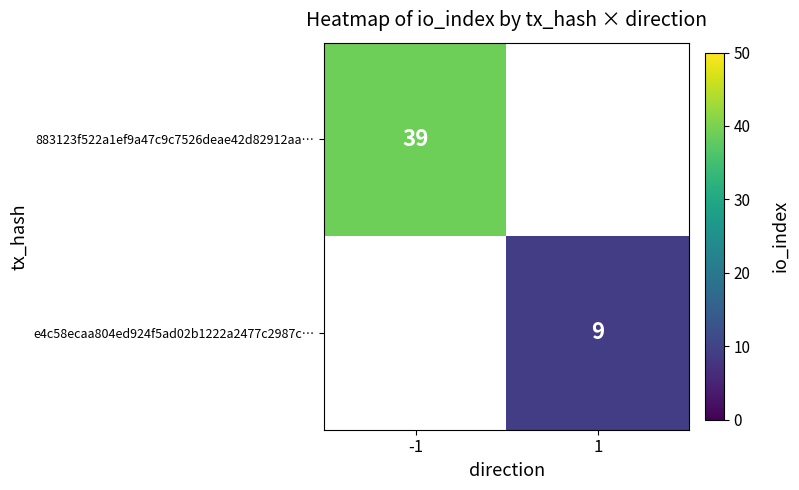

Which label corresponds to the smallest value in the chart?

1